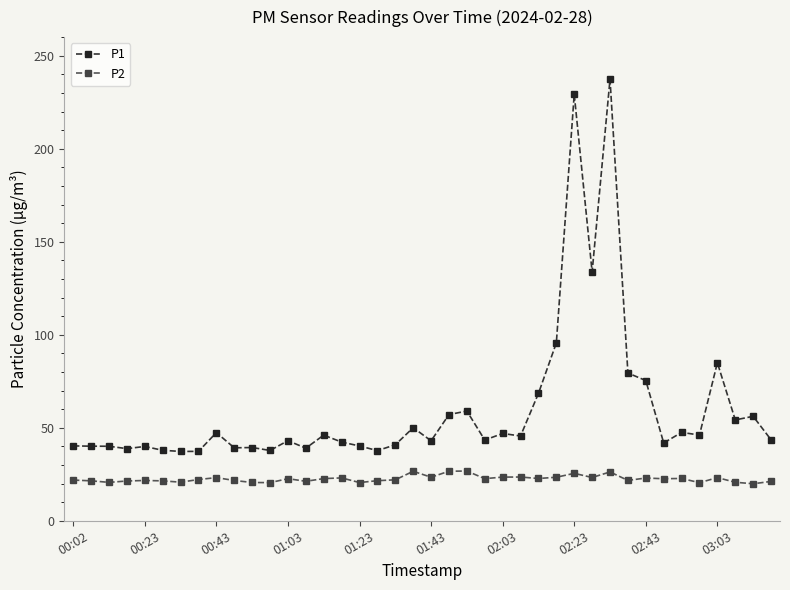

True or false: P2 and P1 cross at least once.

False